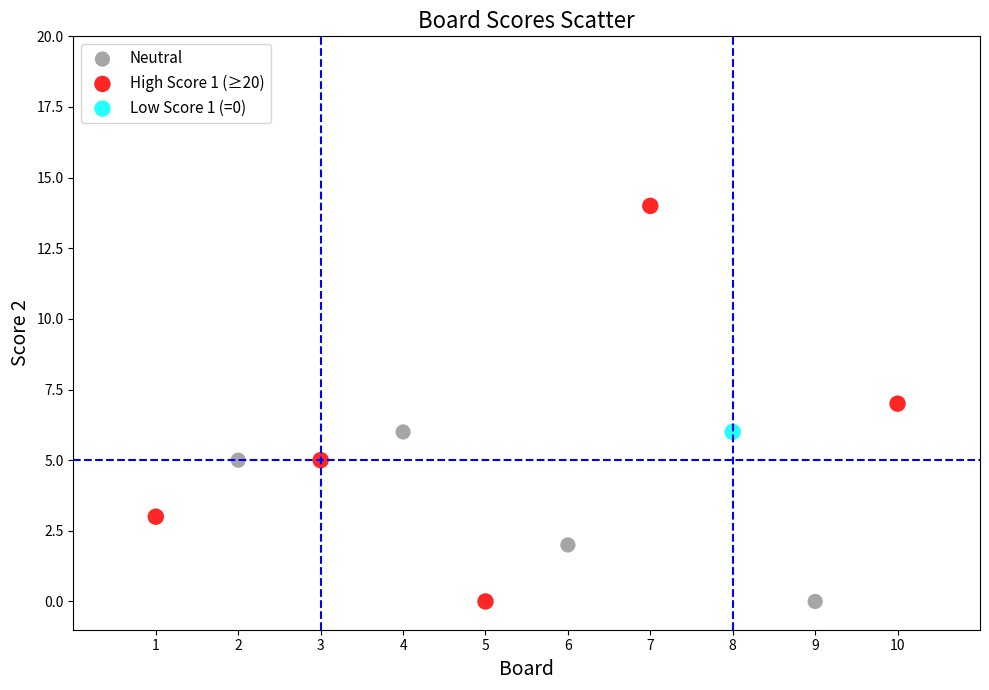

What are all the series names shown in the legend?

Neutral, High Score 1 (≥20), Low Score 1 (=0)